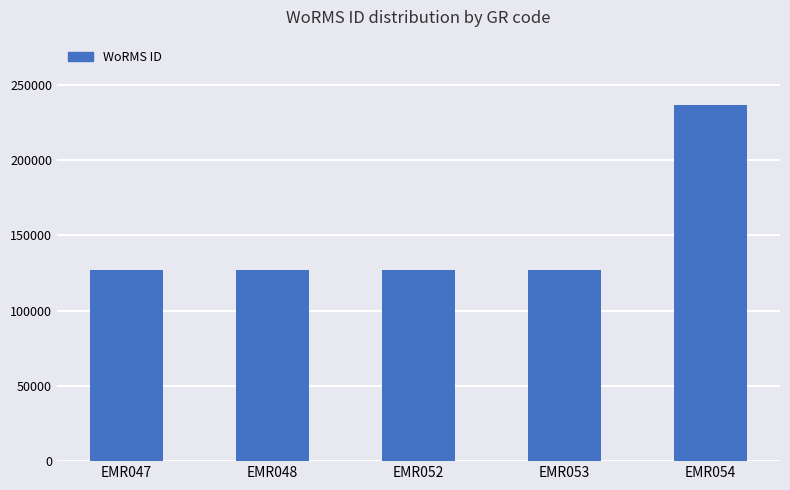

What is the value of the 1st bar from the left?

127126